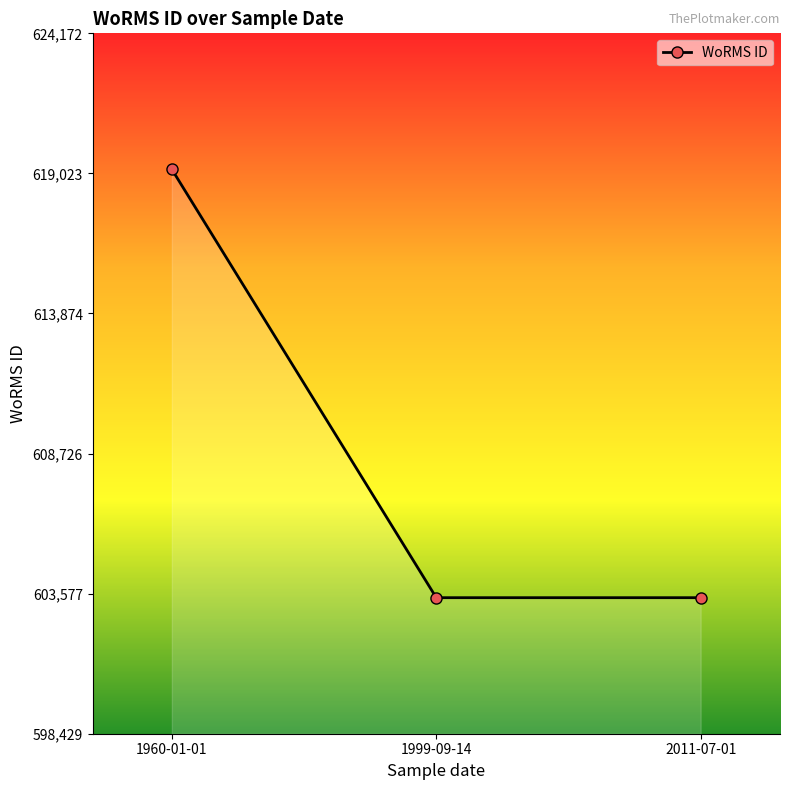

Approximately how many times larger is the value at 1999-09-14 compared to 1960-01-01?

1.0